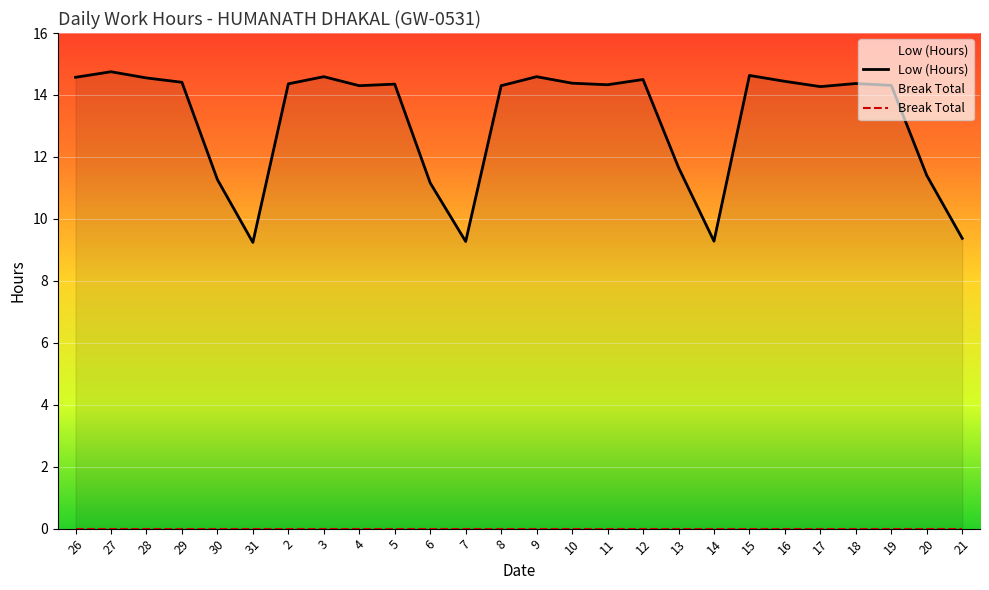

How many points are lower than both their immediate neighbors (excluding endpoints)?

6